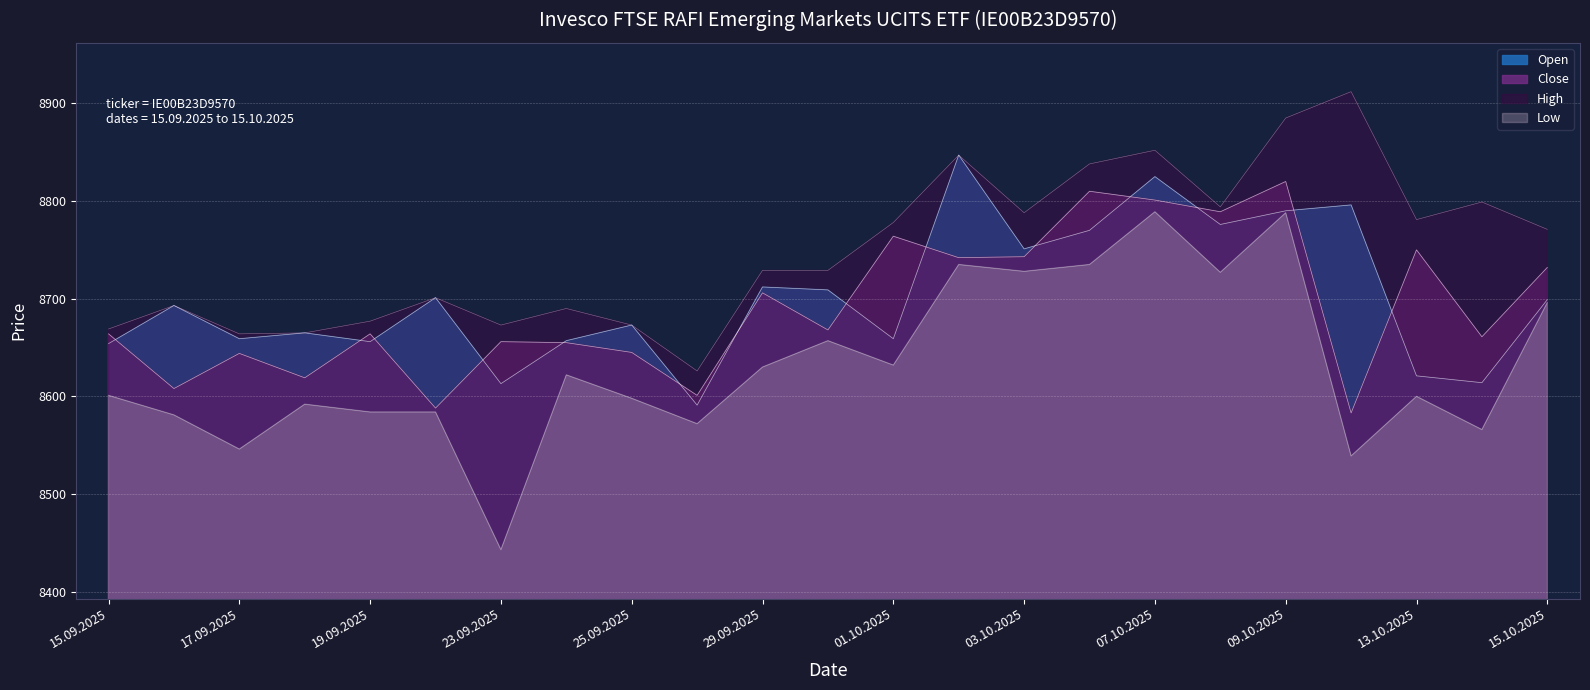

What is the spread (max minus min) of values at 13.10.2025?

181